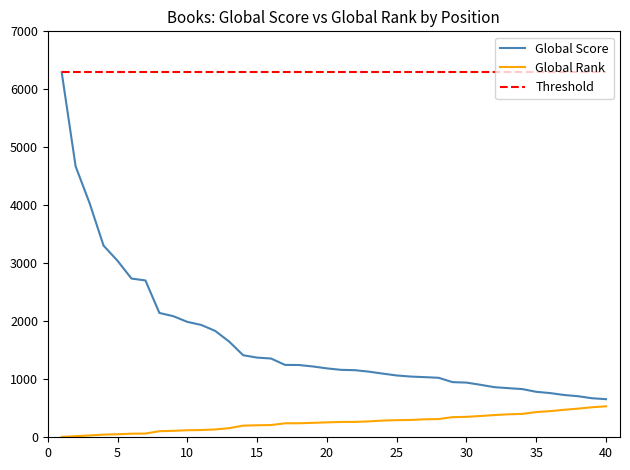

What is the maximum value shown in the chart?

6295